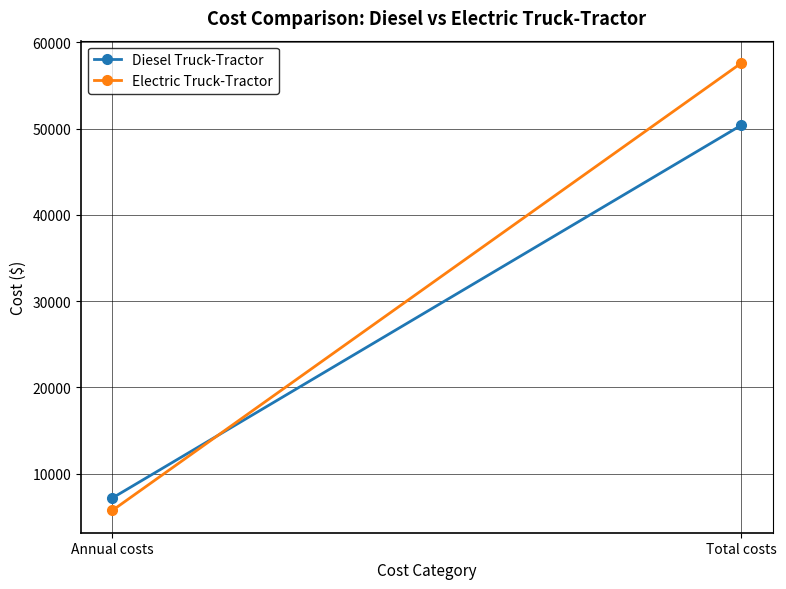

What position from the left is Annual costs?

1